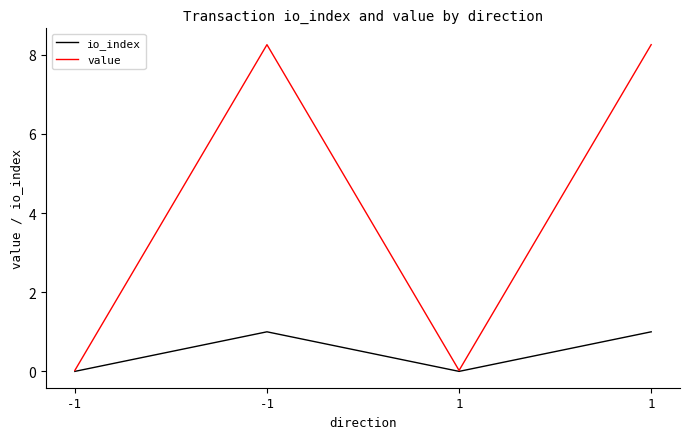

Does the chart have visible grid lines?

No